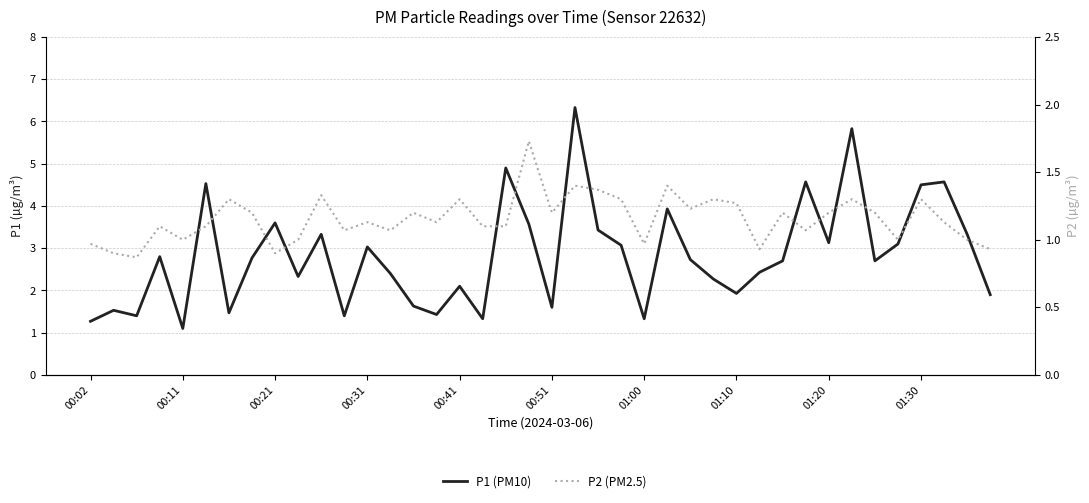

True or false: P2 (PM2.5) and P1 (PM10) intersect in this chart.

False